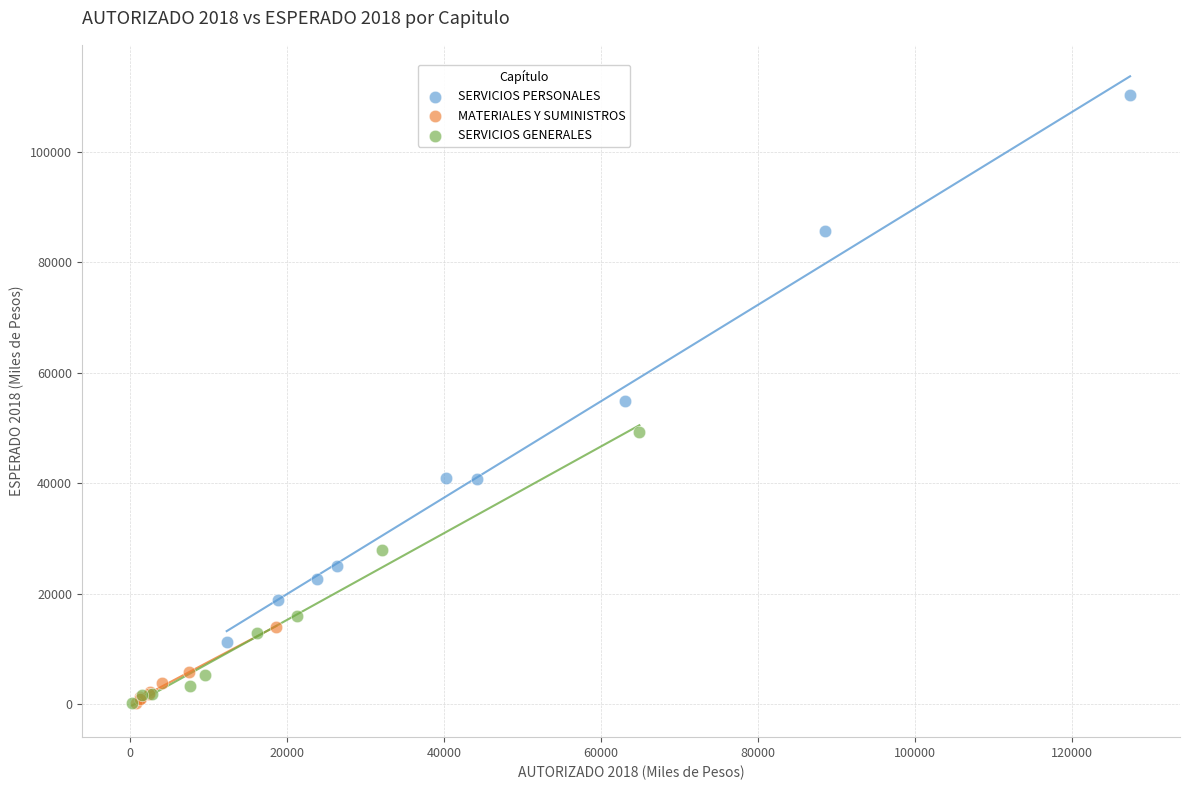

Which series has the largest Y range (max minus min)?

SERVICIOS PERSONALES